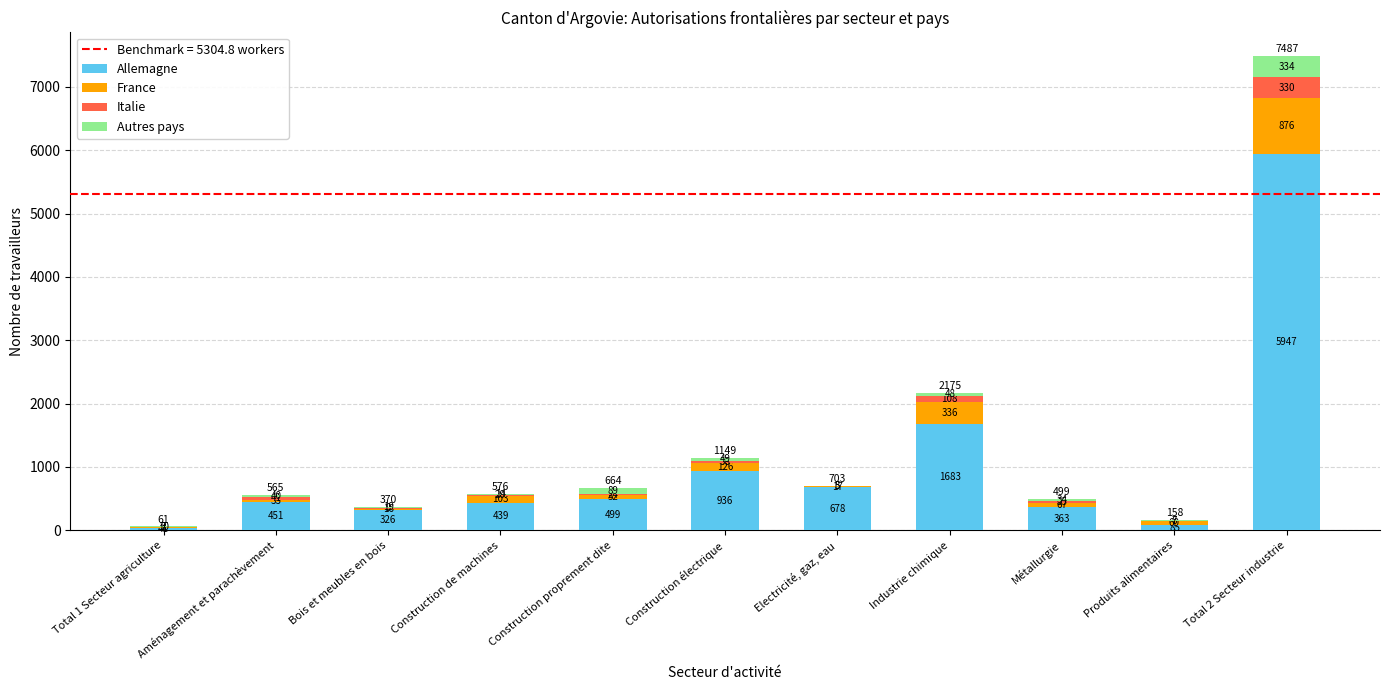

What is the approximate value of Allemagne at Construction électrique?

936